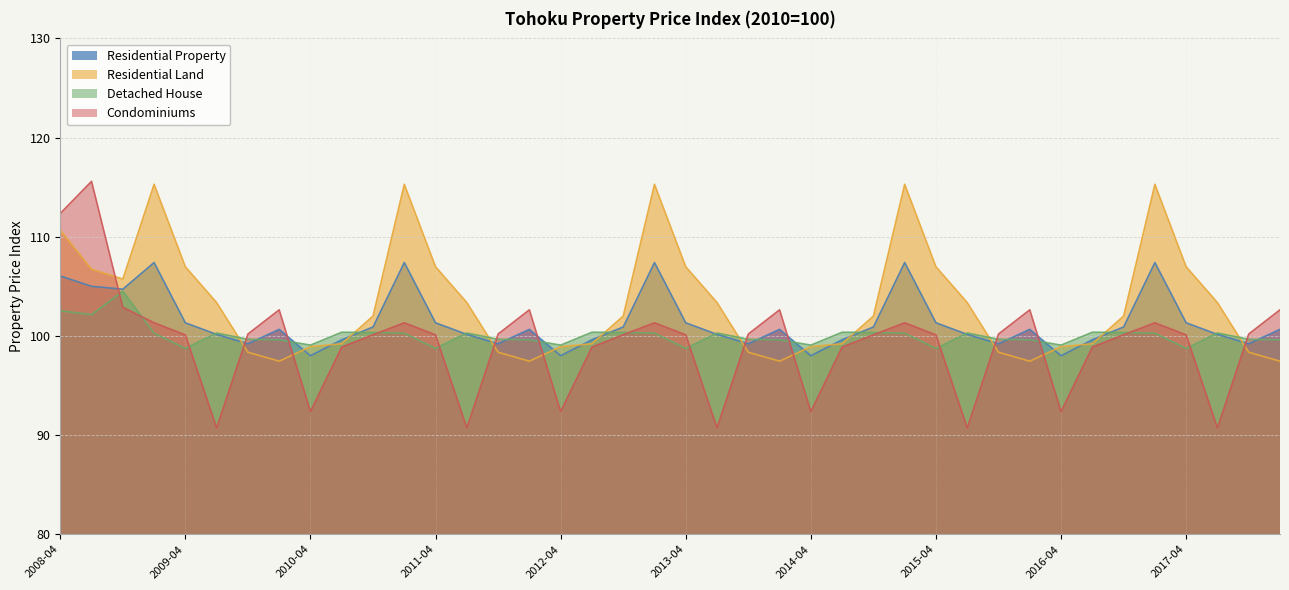

True or false: Residential Land and Detached House cross at least once.

True